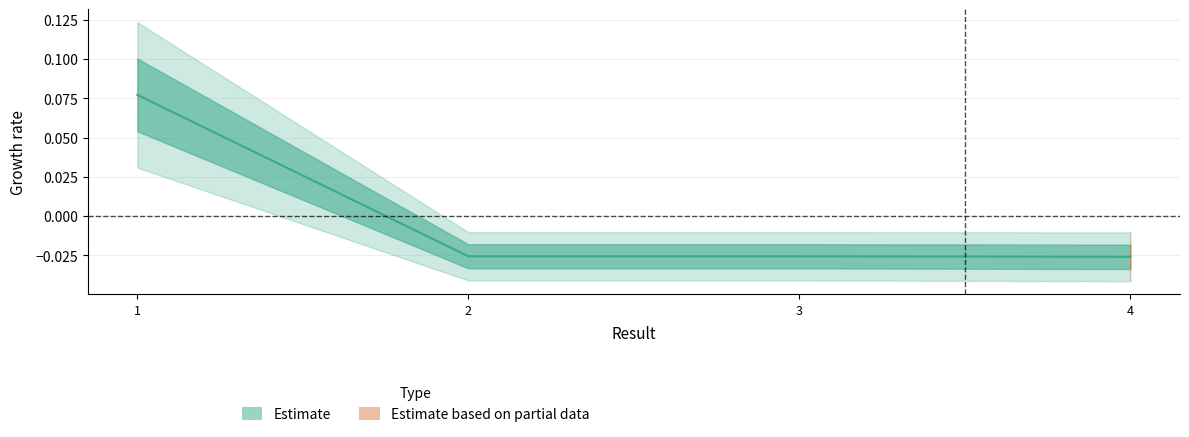

List the labels in order of value, largest first.

1, 2, 3, 4